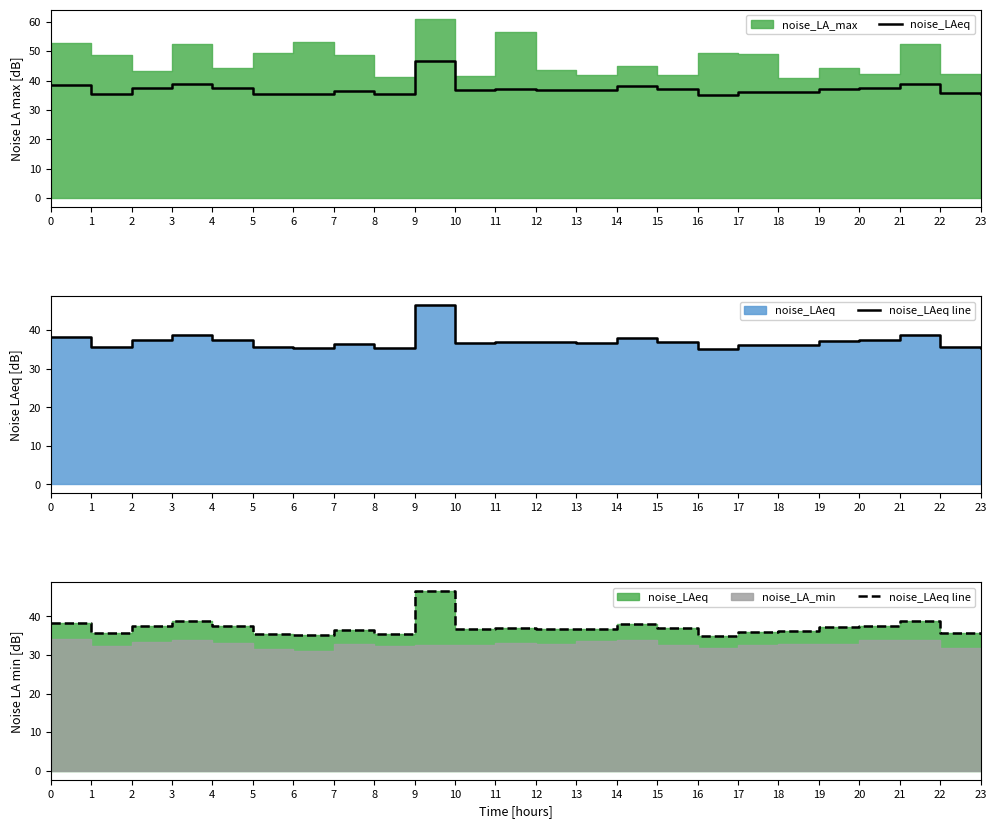

At 6, list the series in order from largest to smallest.

noise_LAeq, noise_LAeq line